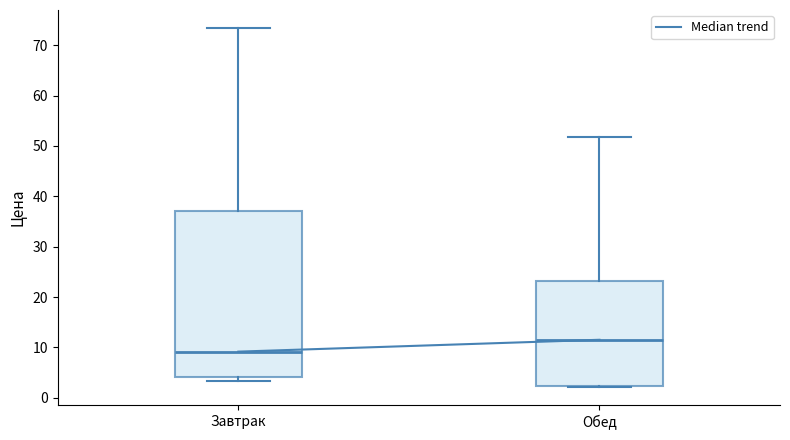

Reading left to right, read every box against the y-axis: the position of its median line, the range the box covers, and the ends of its whiskers. The values are not printed on the chart, so give them approximately, as read against the axis.

Завтрак: median 9, box 4 to 37, whiskers 3 to 73
Обед: median 12, box 2 to 23, whiskers 2 (just below the box's lower edge) to 52